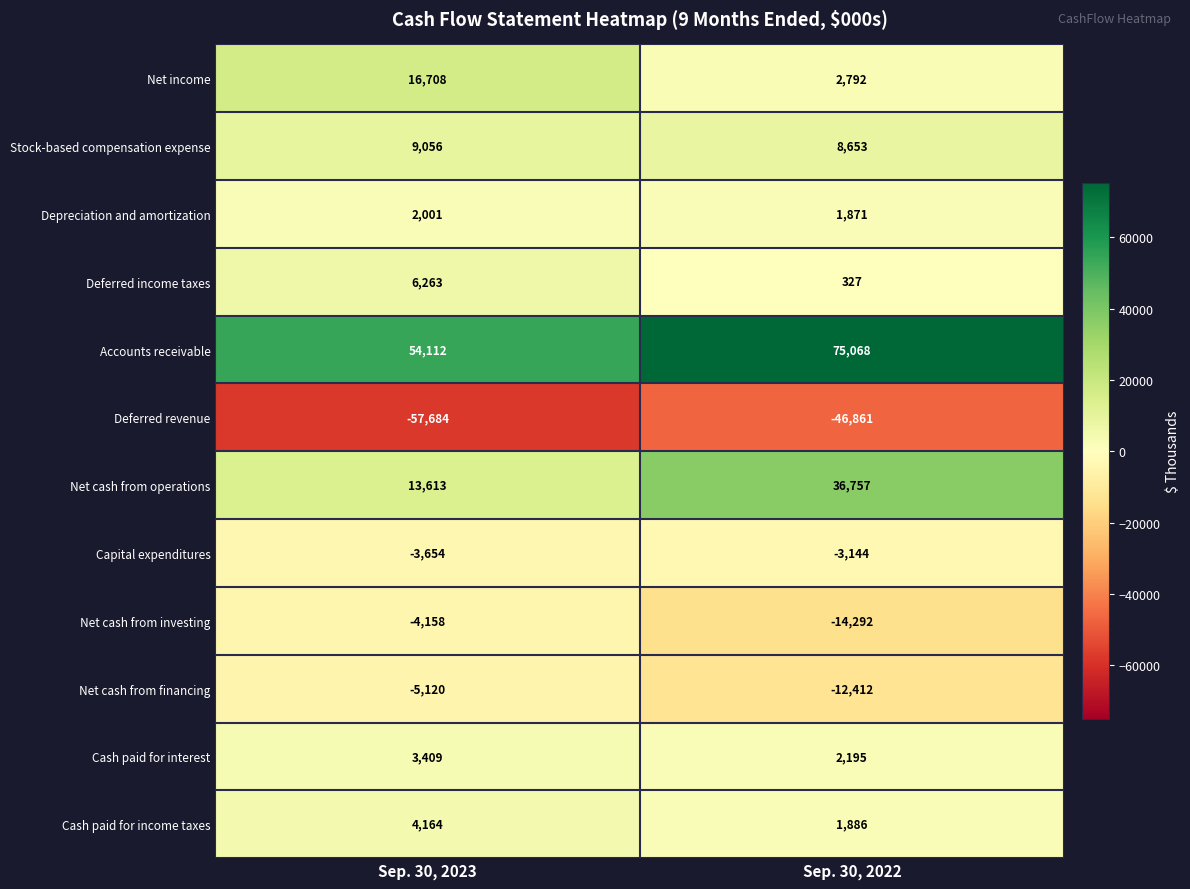

The Cash paid for income taxes series shows 5581 at Sep. 30, 2023. True or false?

False